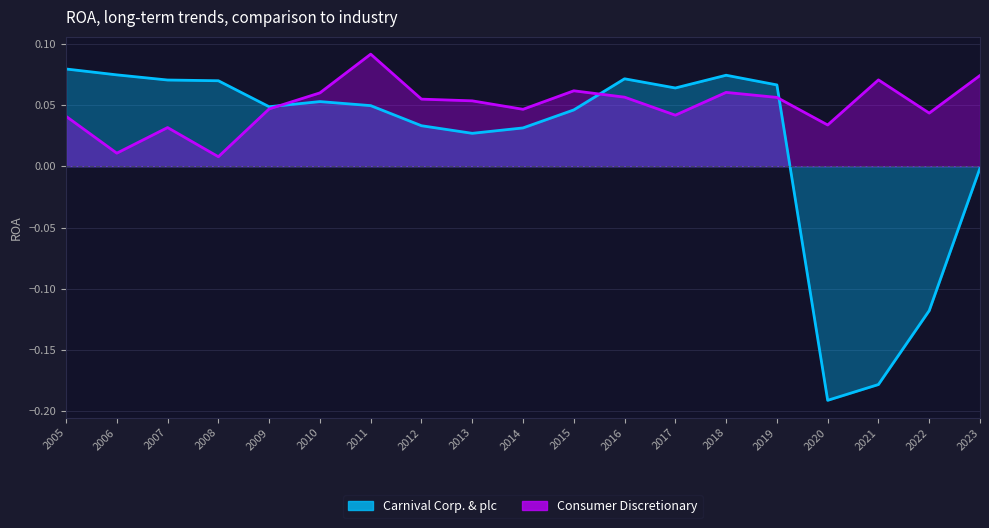

How many series are shown in this chart?

2